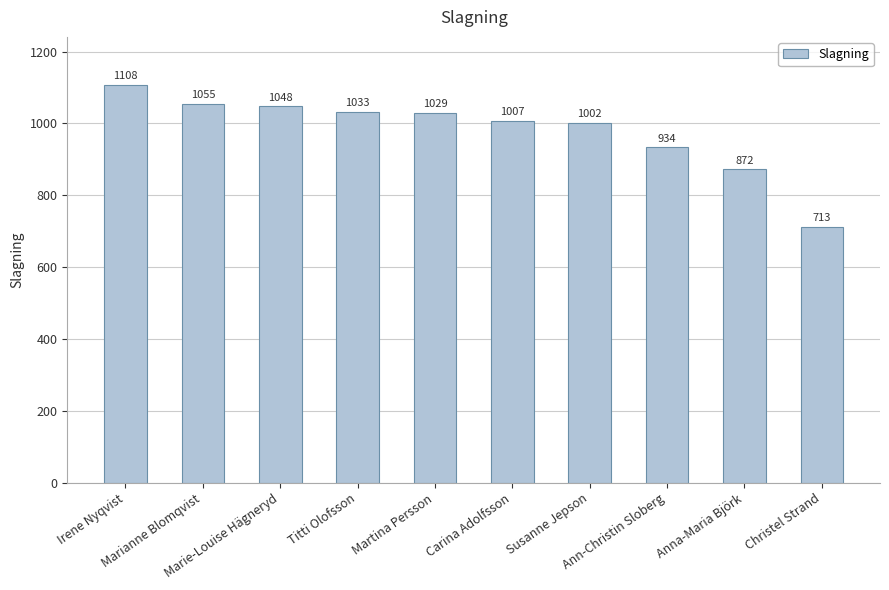

What is the sum of all values?

9801